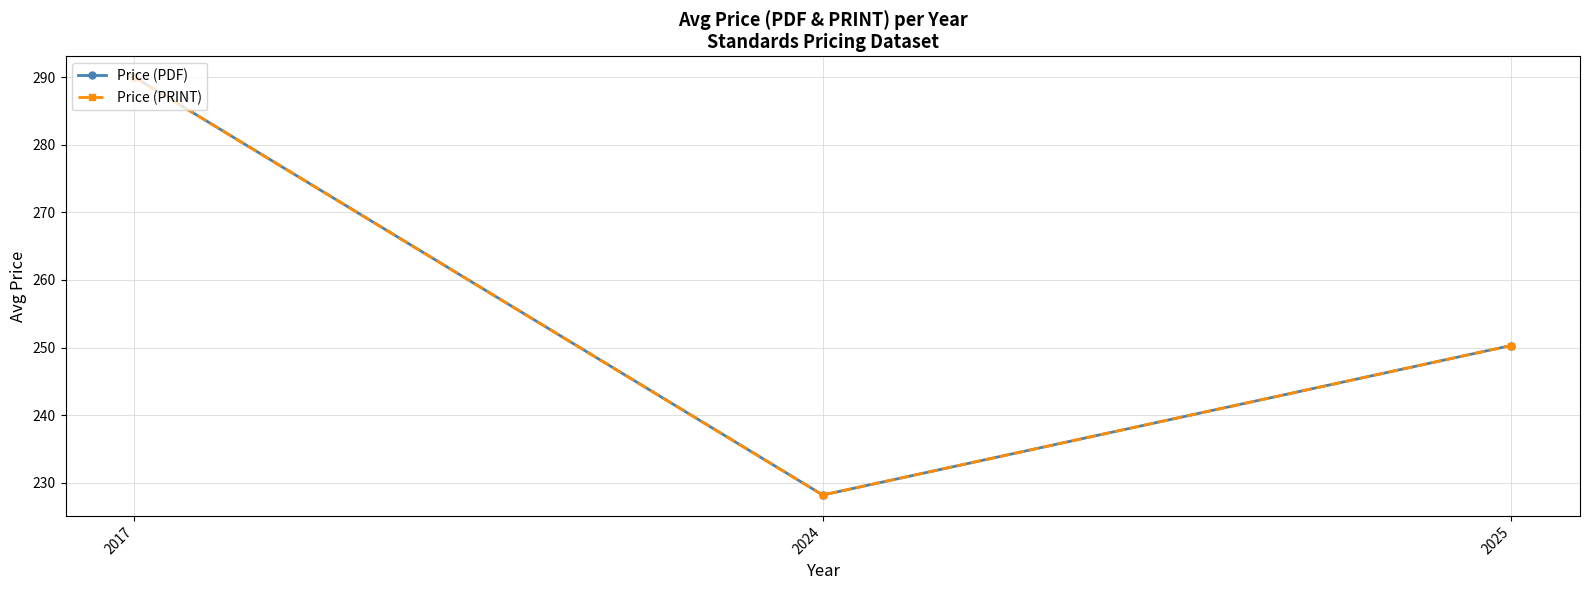

Is this an area chart (filled region under the line)?

No